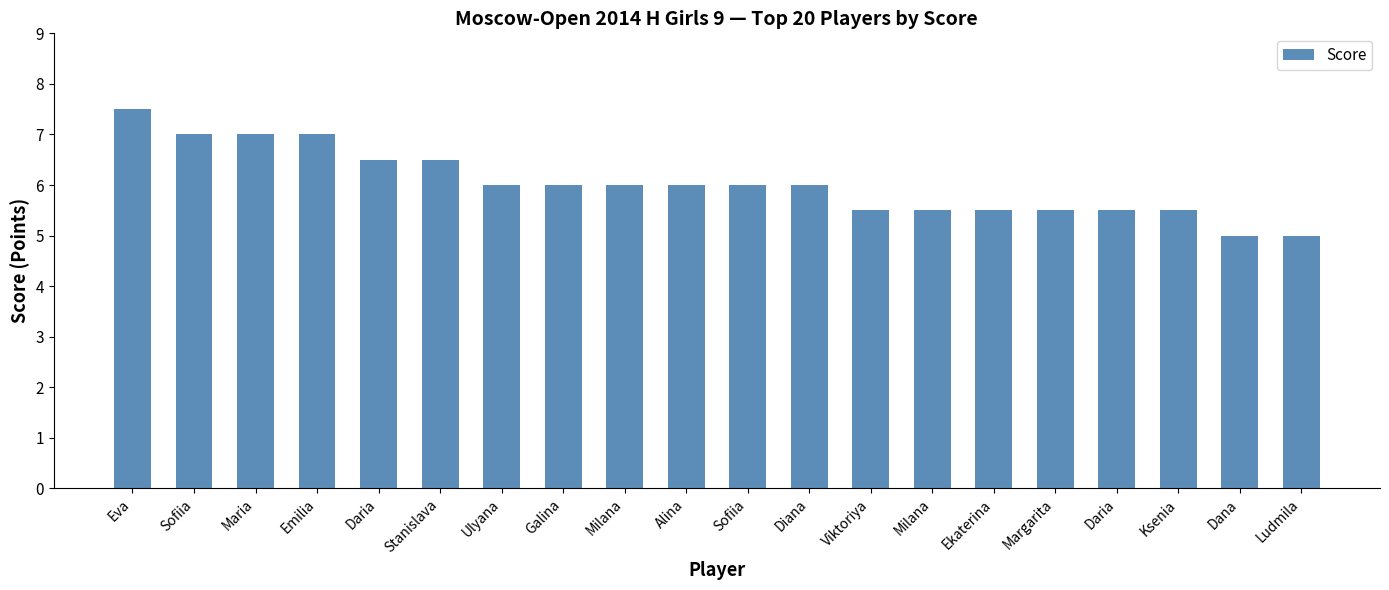

Reading left to right, transcribe all the data shown in this chart.

Eva=7.5	Sofiia=7.0	Maria=7.0	Emilia=7.0	Daria=6.5	Stanislava=6.5	Ulyana=6.0	Galina=6.0	Milana=6.0	Alina=6.0	Sofiia=6.0	Diana=6.0	Viktoriya=5.5	Milana=5.5	Ekaterina=5.5	Margarita=5.5	Daria=5.5	Ksenia=5.5	Dana=5.0	Ludmila=5.0